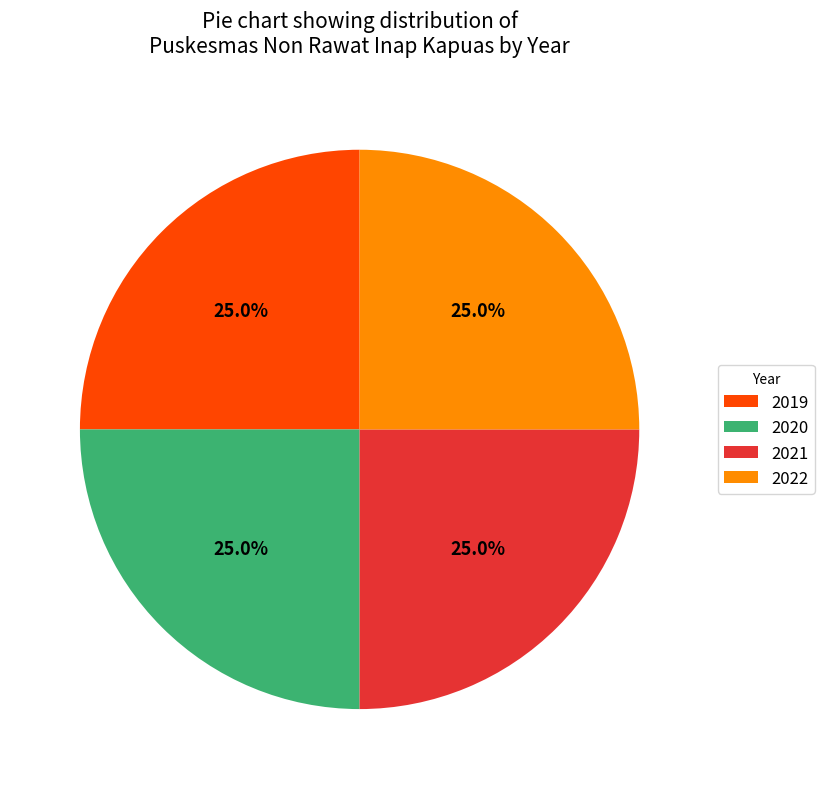

How many slices are in this pie chart?

4